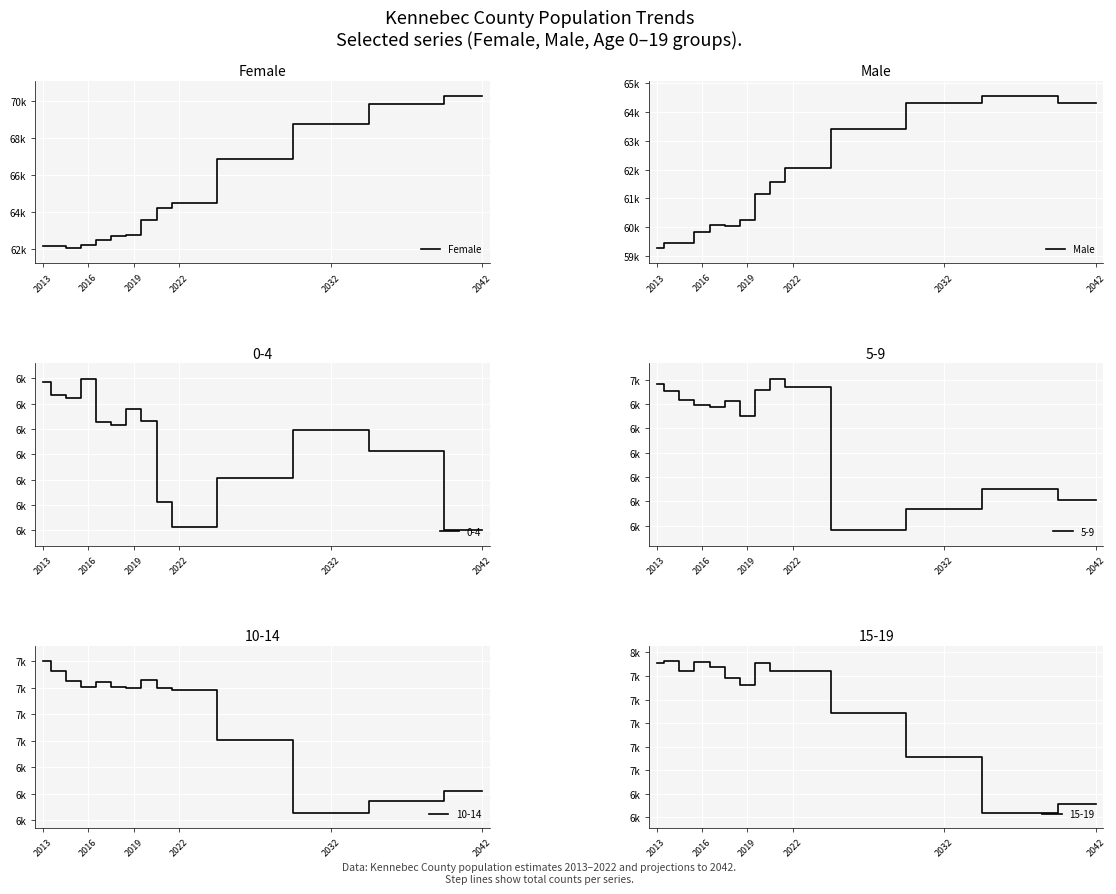

The Female series shows 27285.5 at 2042. True or false?

False